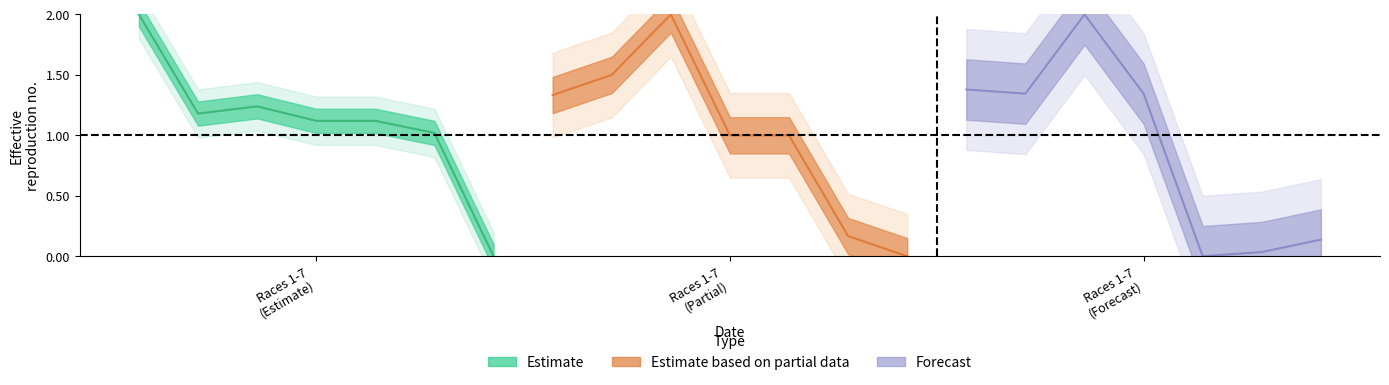

Which series has the largest range (max minus min)?

Estimate